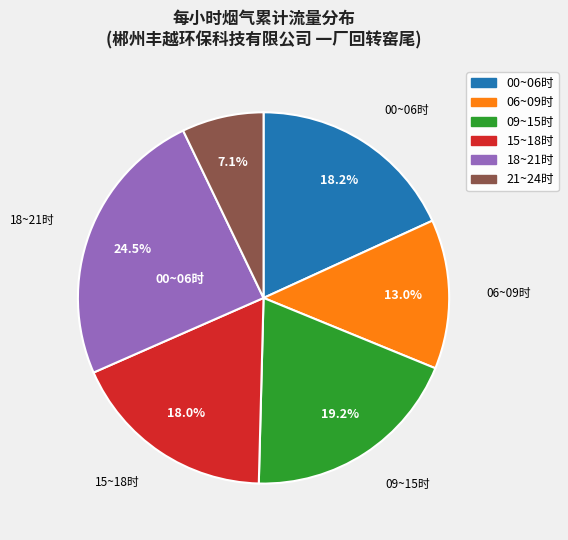

How many segments does this pie chart have?

6